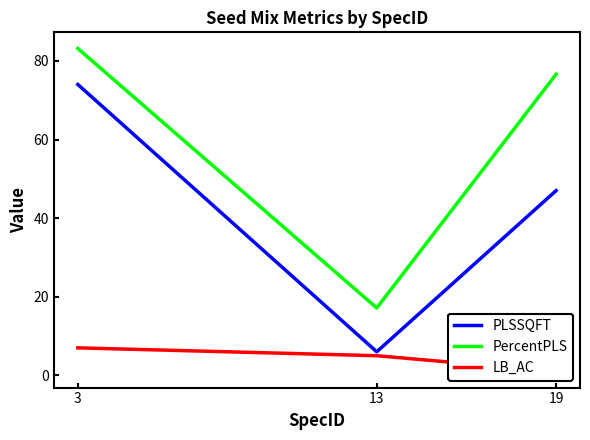

Reading left to right, extract all data points from this chart.

PLSSQFT: 74.0	6.0	47.0
PercentPLS: 83.2	17.1	76.6
LB_AC: 7.0	5.0	1.0